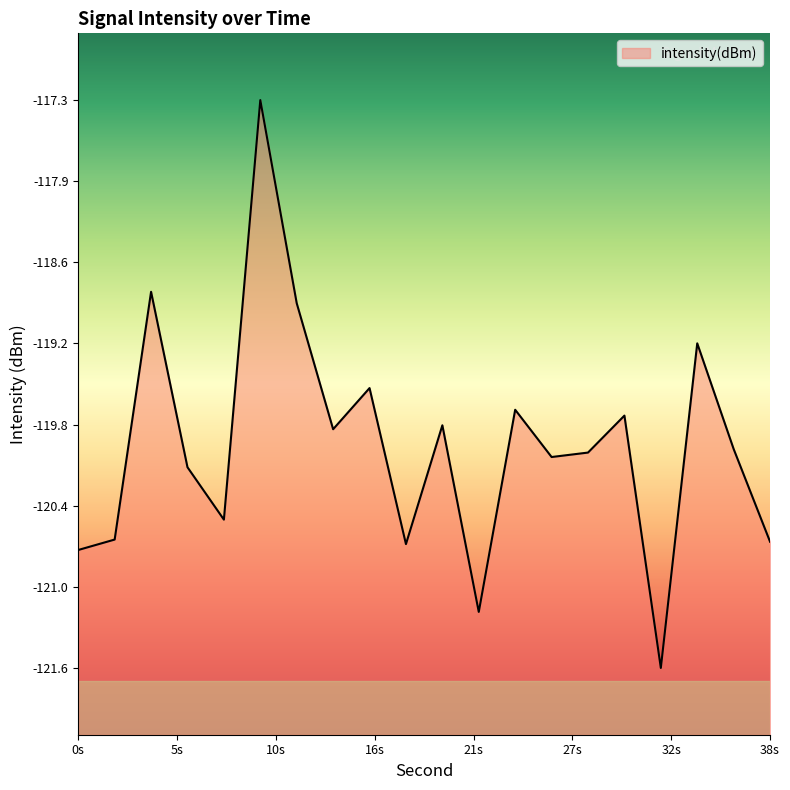

How many points are lower than both their immediate neighbors (excluding endpoints)?

6